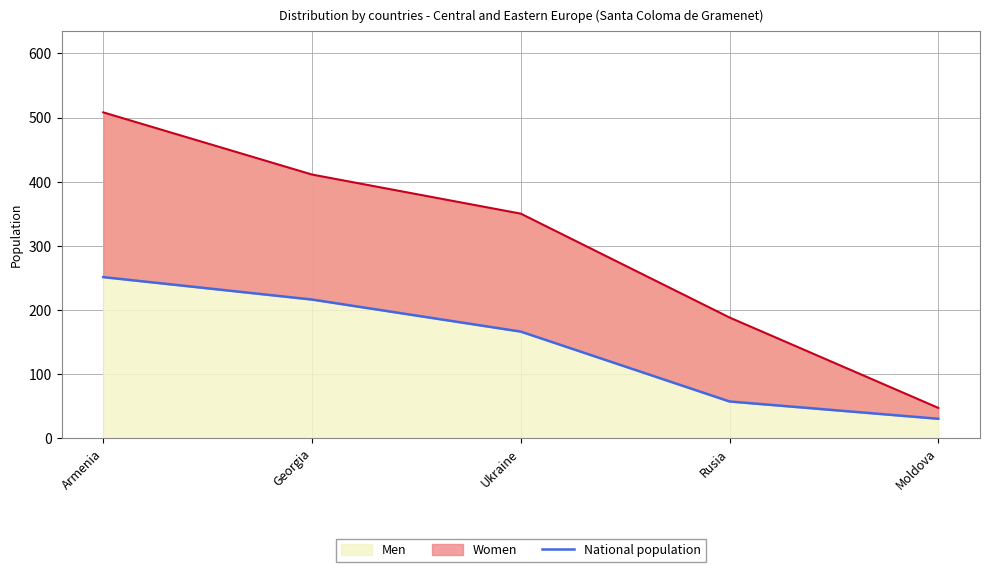

Reading right to left, what are all the values shown in this chart?

Moldova=30	Rusia=57	Ukraine=166	Georgia=216	Armenia=251